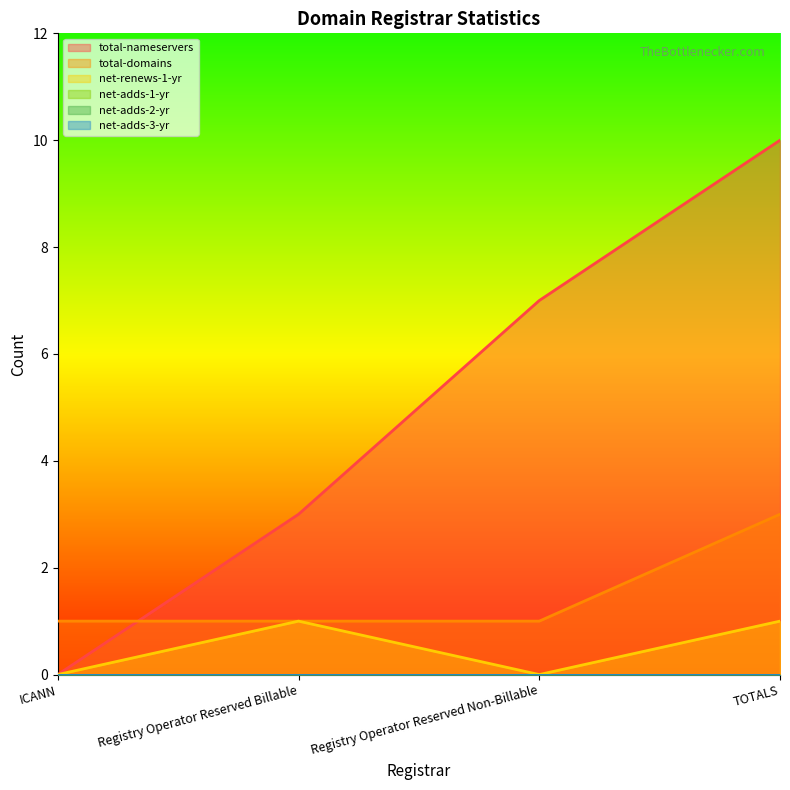

How many data points in total-nameservers are less than 7?

2